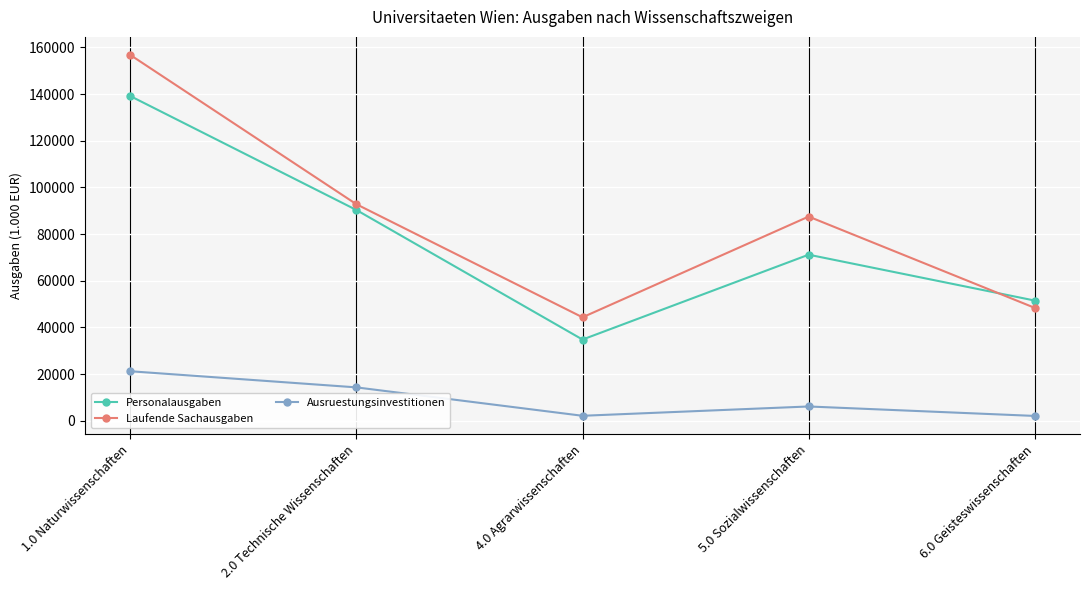

What is the minimum value shown in the chart?

2114